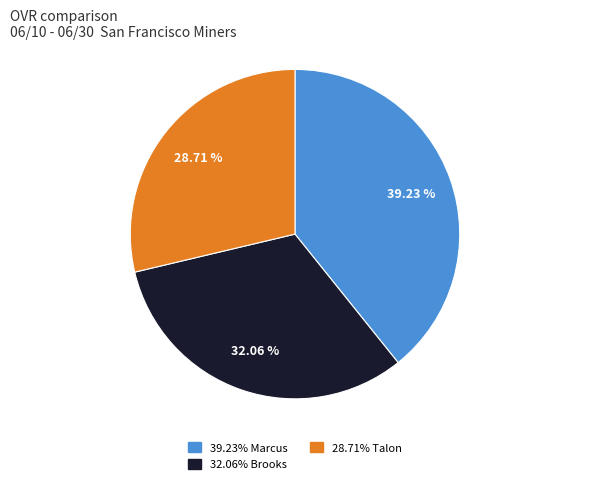

Is there a majority slice in this chart?

No